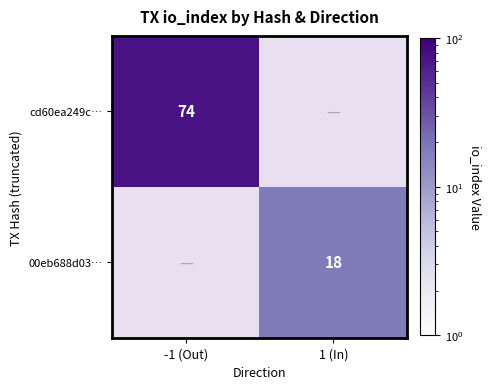

Is it true that cd60ea249c… equals 34 at -1 (Out)?

False